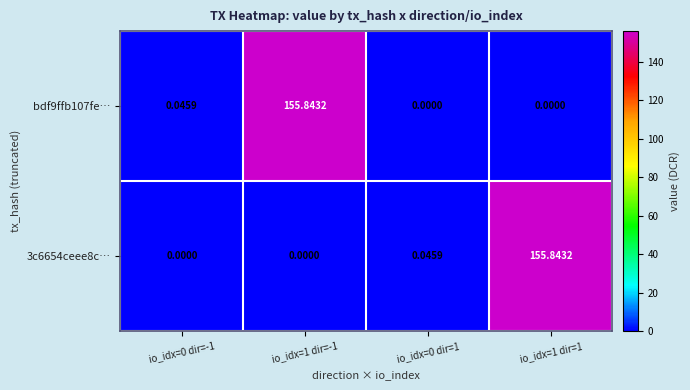

At how many categories does at least one series exceed 21?

2